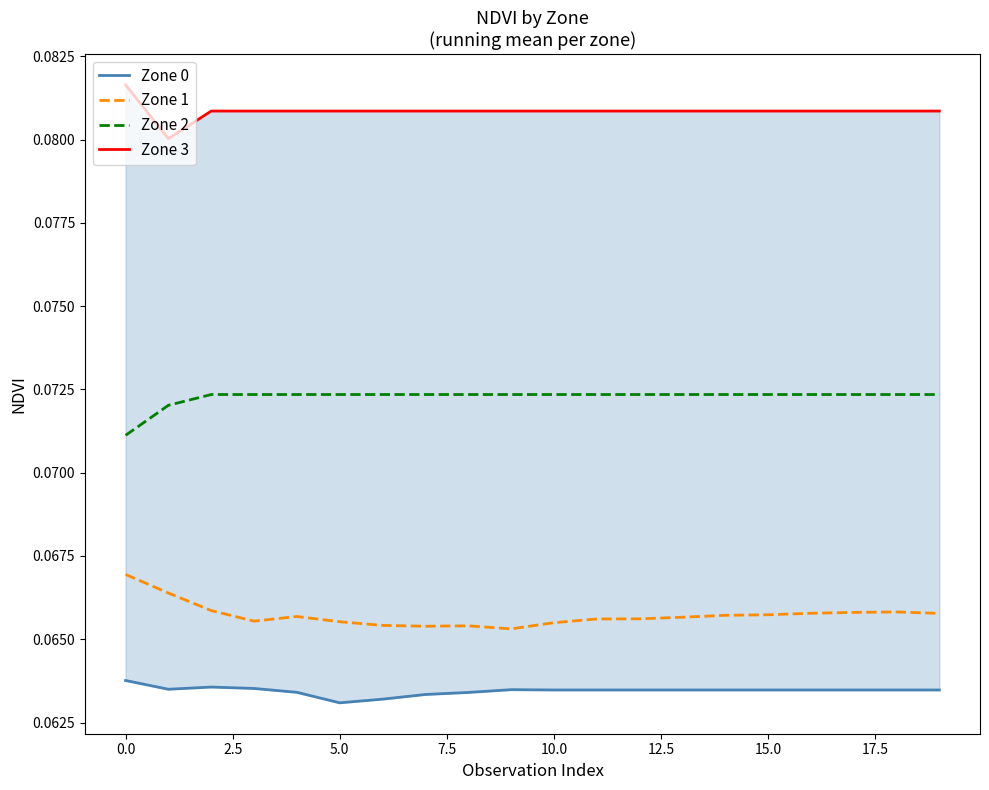

Count the Zone 3 values in the range 0 to 1.

20